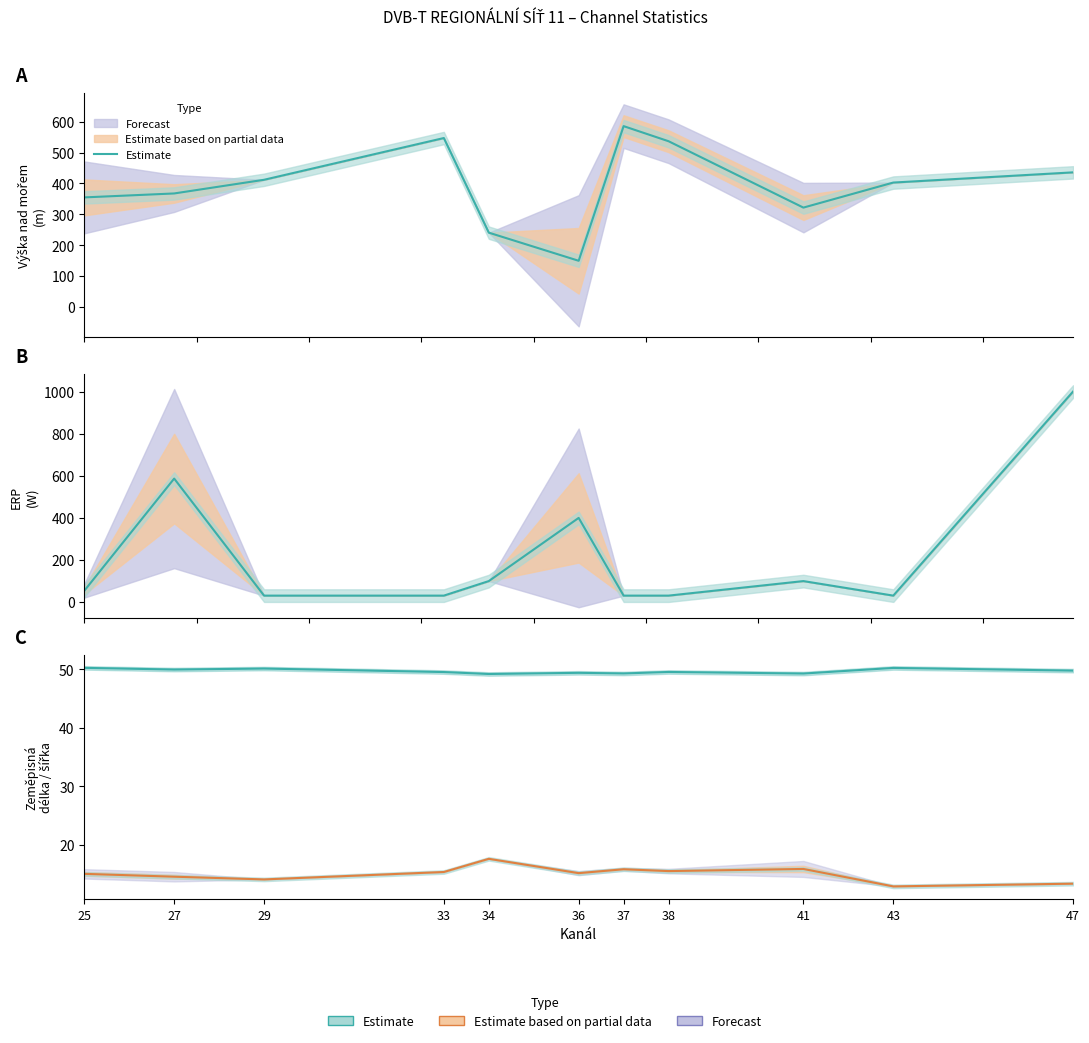

What is the average value?

49.7